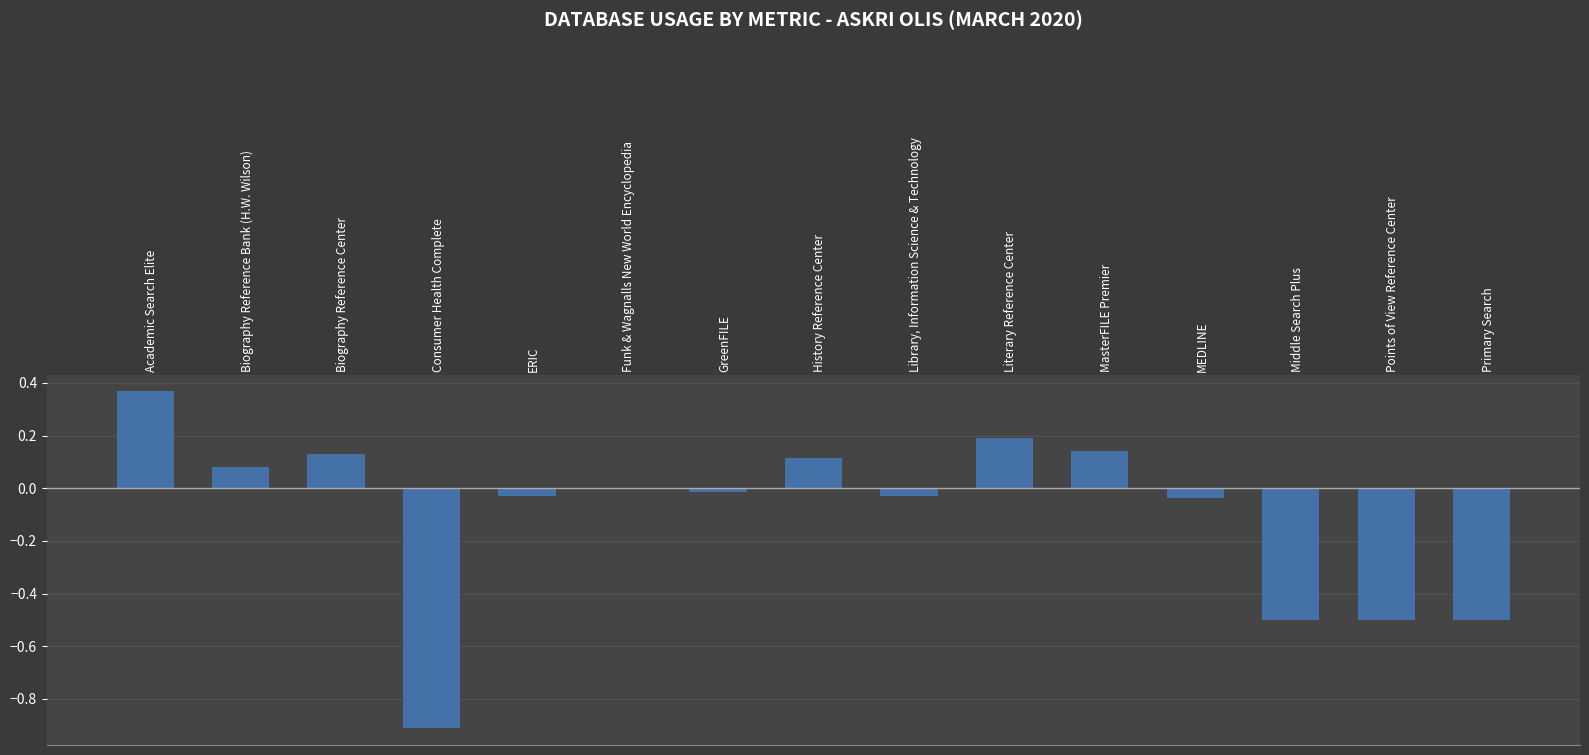

What is the change in value from Library, Information Science & Technology to Middle Search Plus?

-0.5